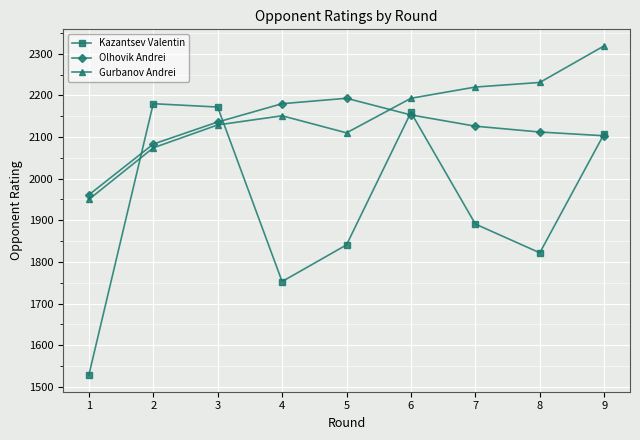

Reading left to right, transcribe all the data shown in this chart.

Kazantsev Valentin: 1528	2180	2172	1753	1841	2159	1891	1822	2108
Olhovik Andrei: 1961	2083	2136	2180	2193	2153	2126	2112	2103
Gurbanov Andrei: 1950	2074	2129	2151	2110	2193	2220	2231	2319